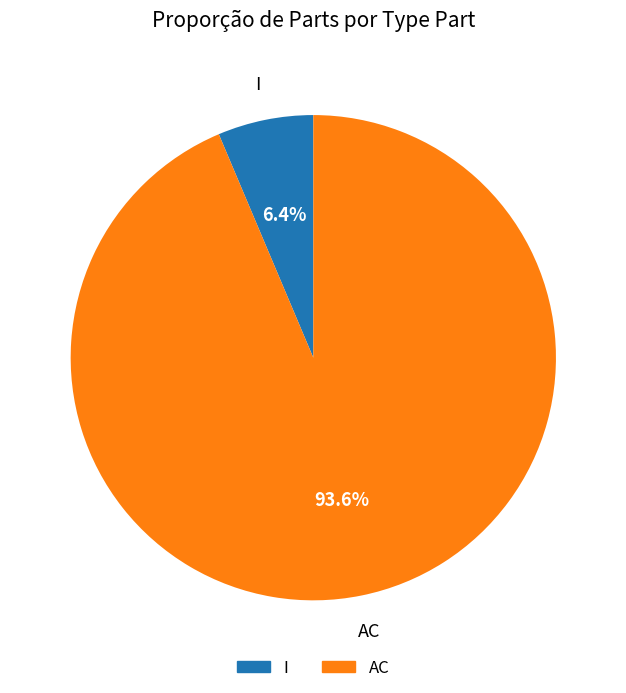

Combined, do AC and I account for over 50%?

Yes